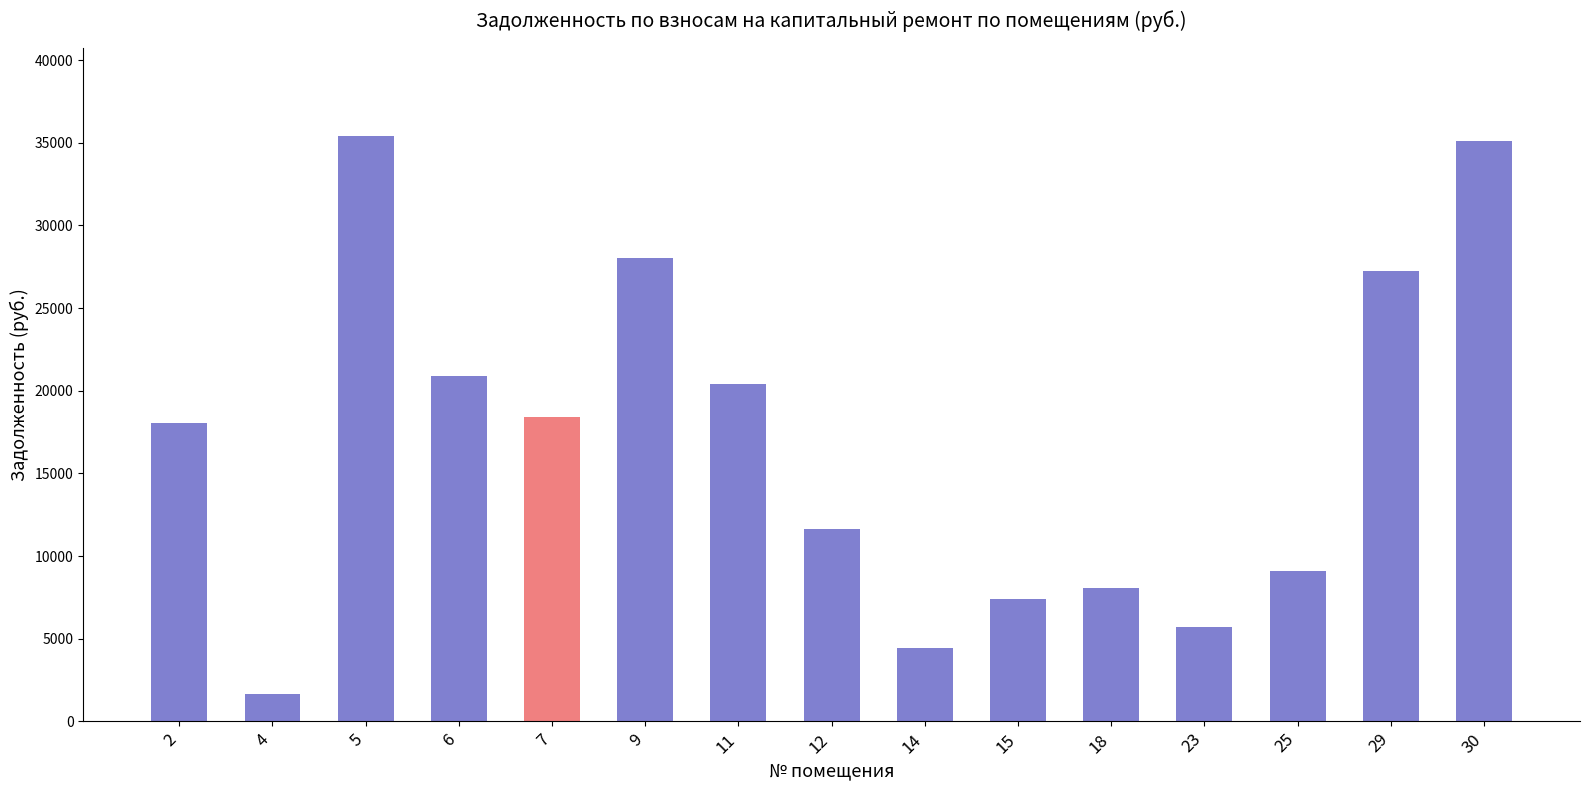

Between 30 and 11, which is larger?

30